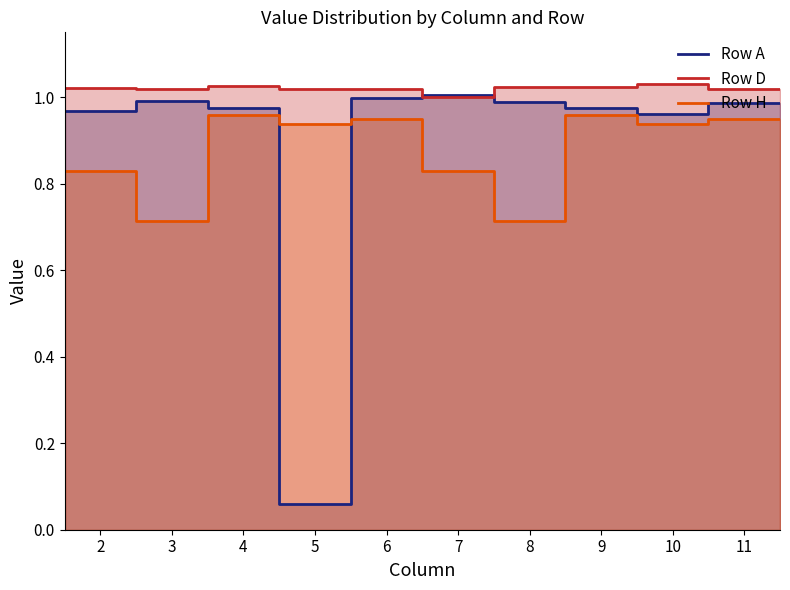

At which label is Row A closest to 0?

5